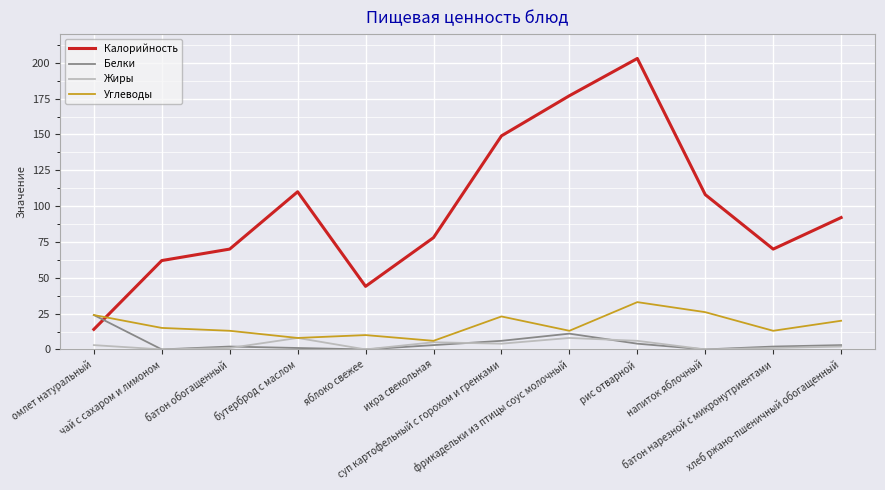

Which series ends up on top after the final intersection of Калорийность and Углеводы?

Калорийность